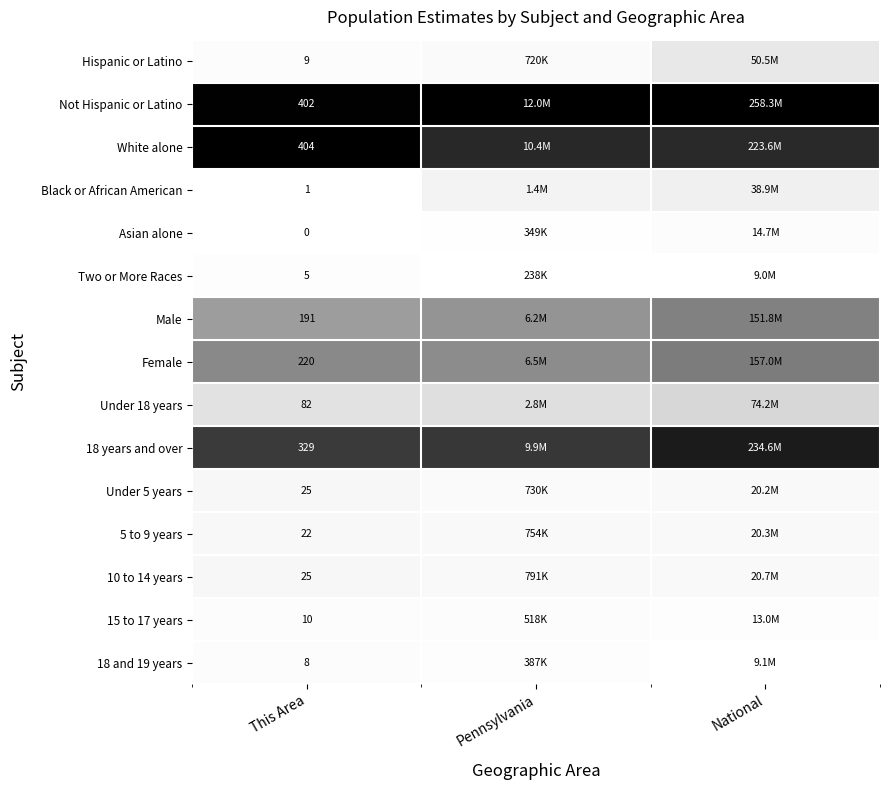

The White alone series shows 0.5 at Pennsylvania. True or false?

False